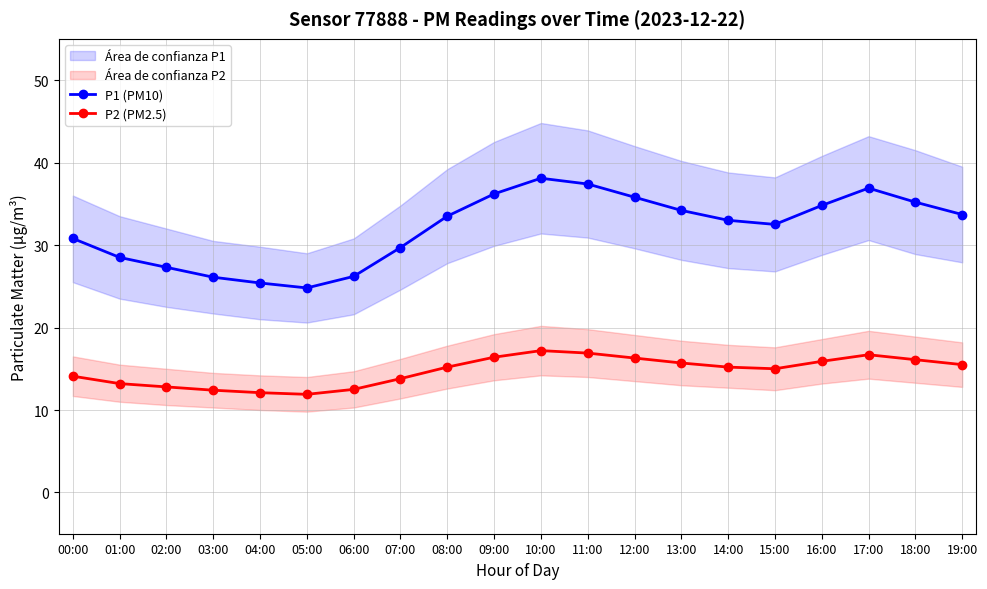

True or false: P2 (PM2.5) and P1 (PM10) cross at least once.

False